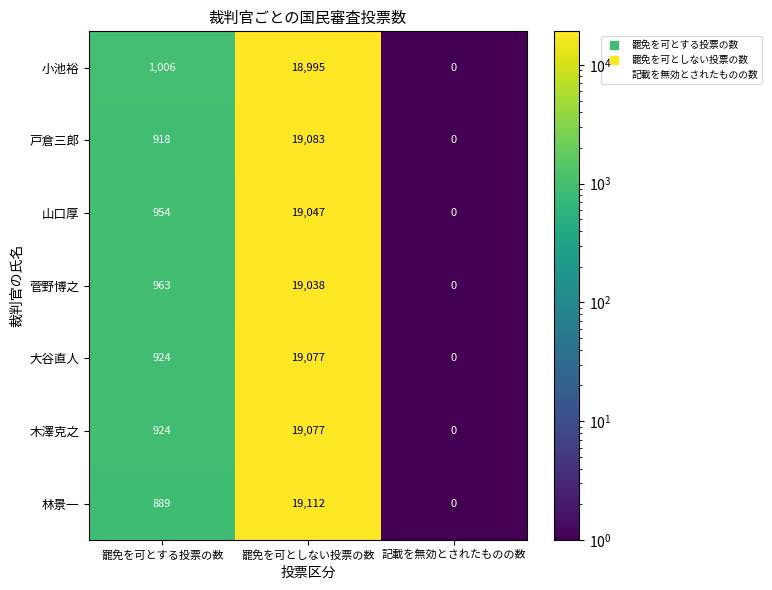

What is the greatest value displayed?

19112